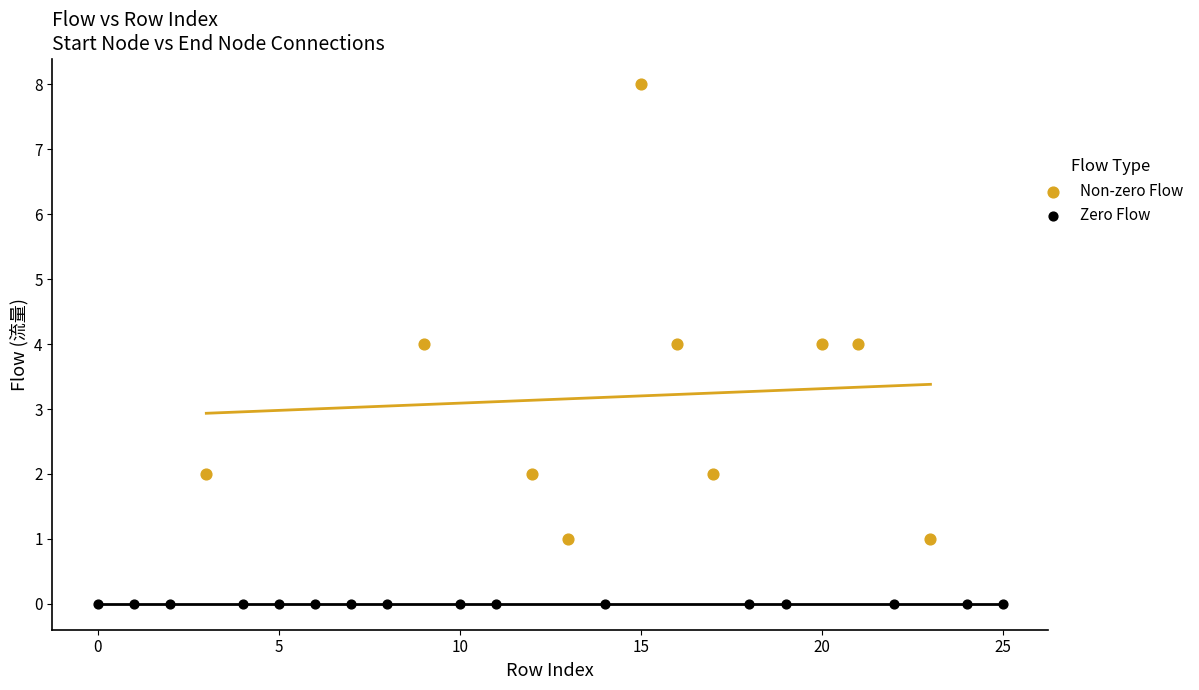

Which series contains the lowest Y value?

Zero Flow